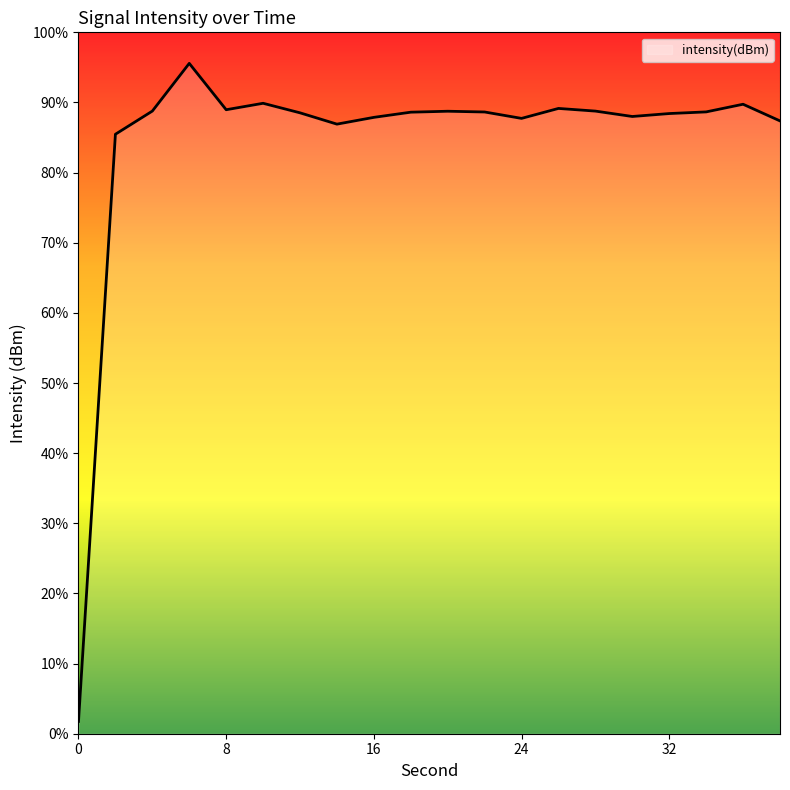

How many lines are shown in the chart?

1